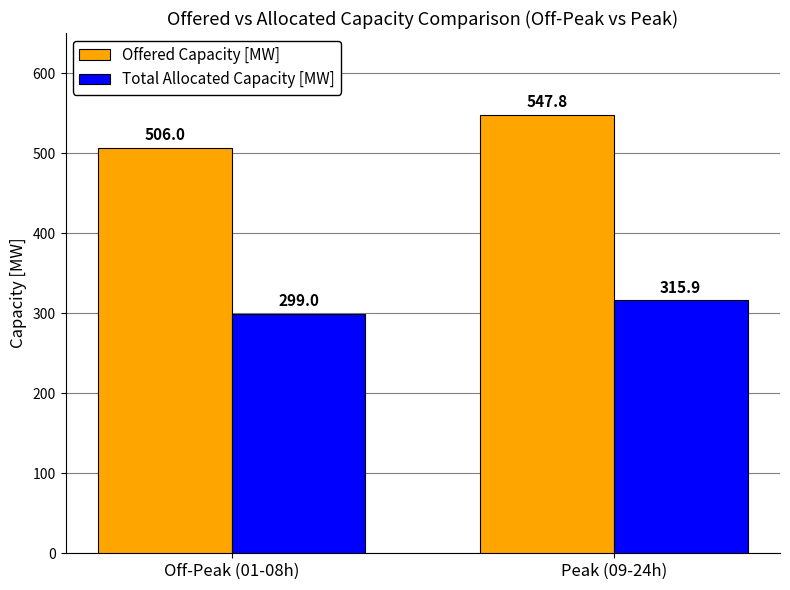

What is the label of the 2nd bar from the left?

Peak (09-24h)